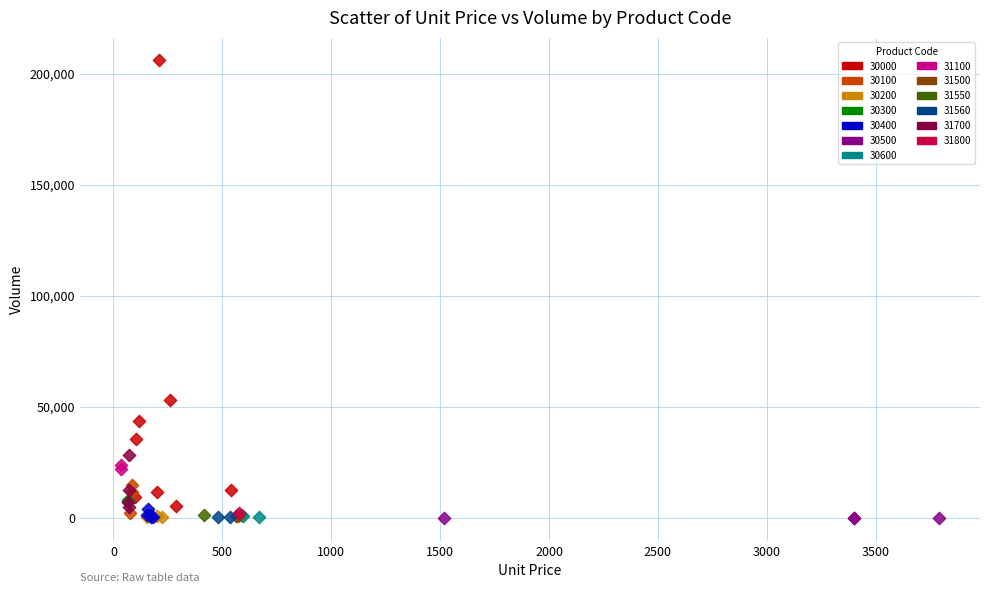

What are all the series names shown in the legend?

30000, 30100, 30200, 30300, 30400, 30500, 30600, 31100, 31500, 31550, 31560, 31700, 31800